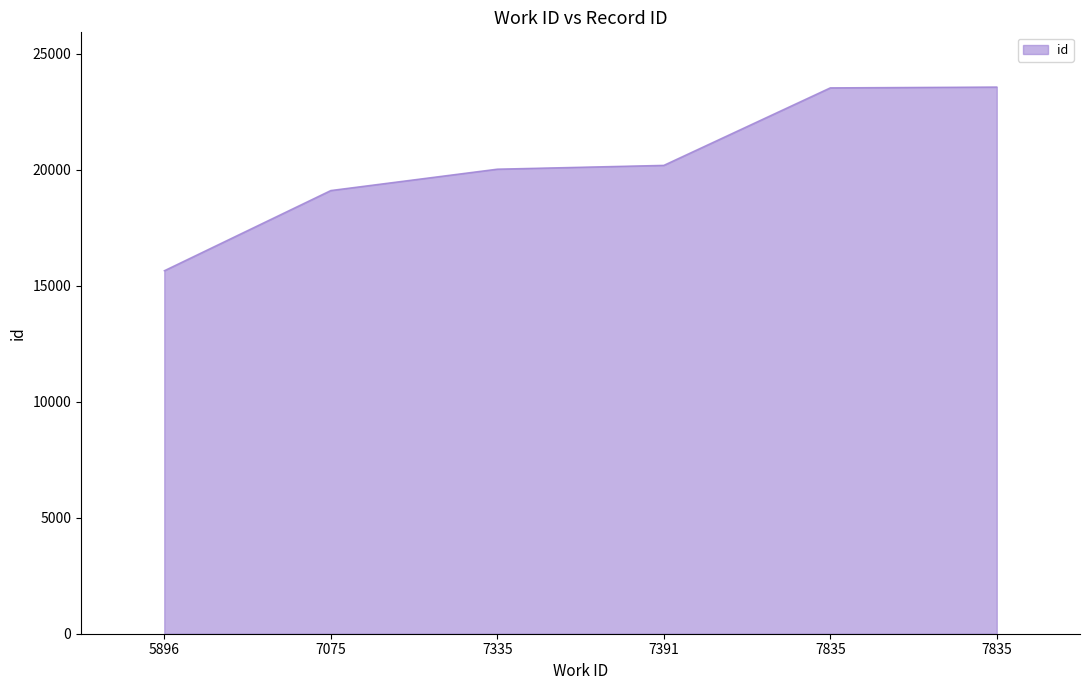

Reading right to left, extract all data points from this chart.

23574	23540	20198	20034	19113	15654